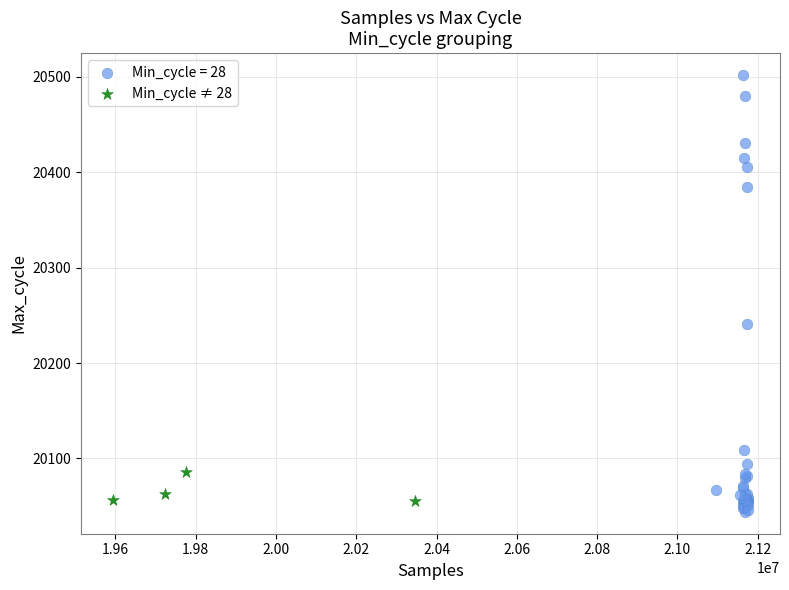

Which series has the widest spread of Y values?

Min_cycle = 28